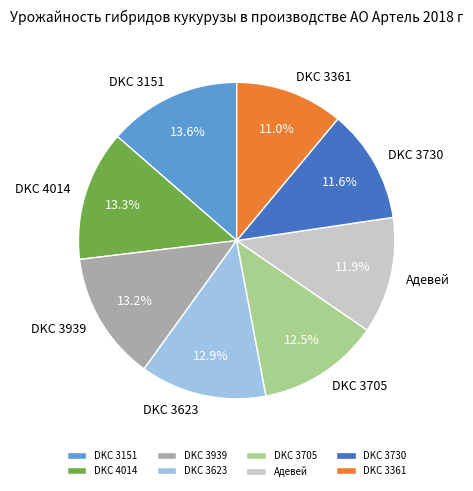

Does DKC 4014 represent more than half of the total?

No